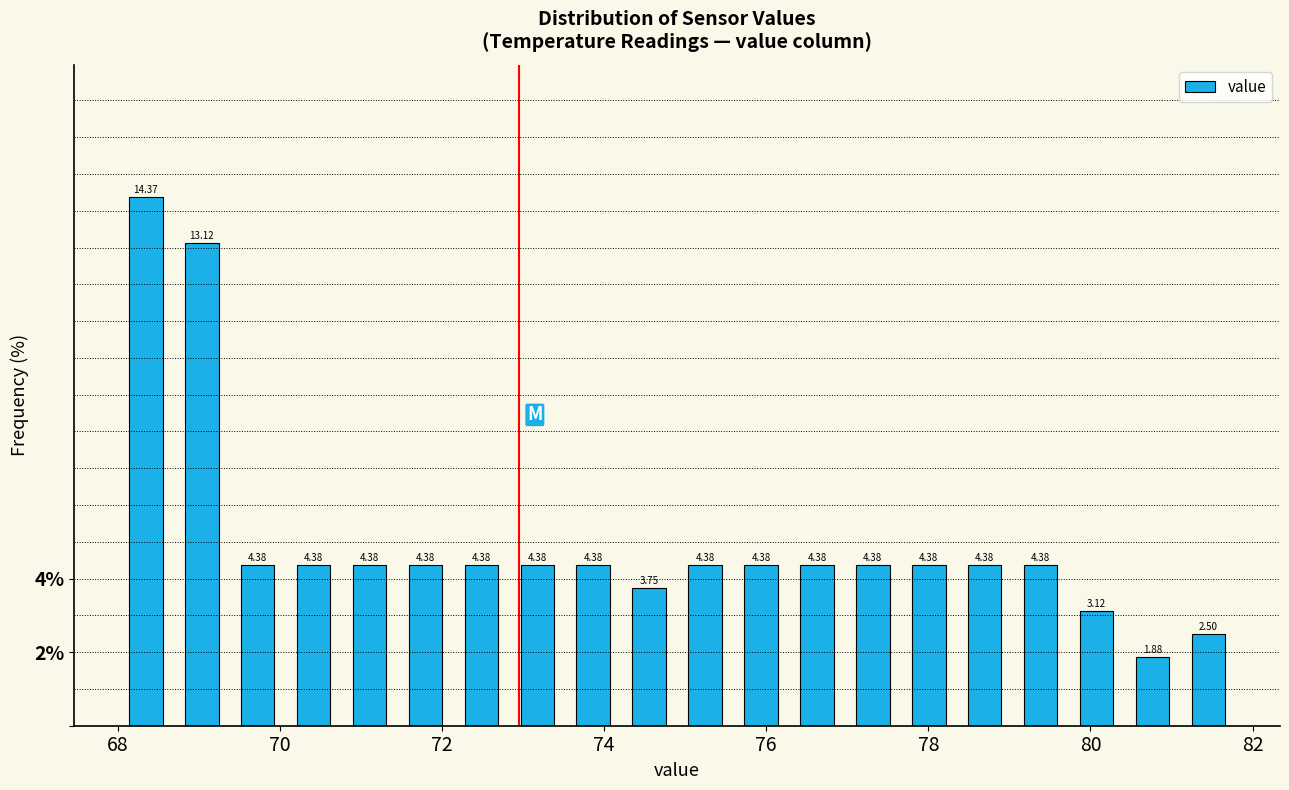

Around what value on the x-axis is the tallest bar? Give the approximate position of its centre, as read against the axis.

68.4